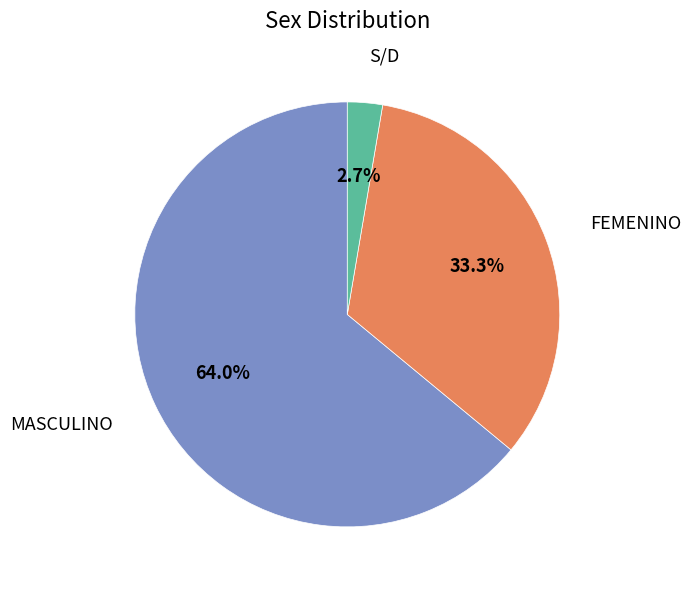

Which slice is the largest?

MASCULINO